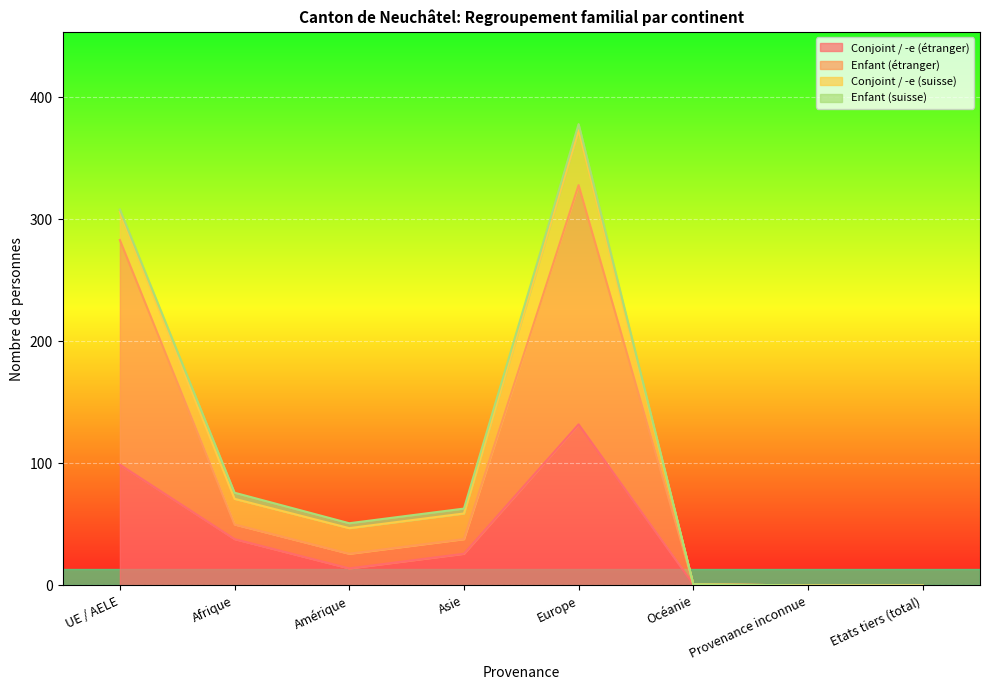

Is it true that Enfant (étranger) equals 1 at Océanie?

False